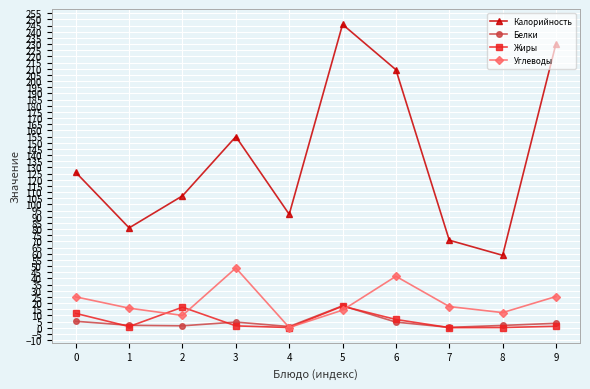

The Углеводы series shows 11.7 at 6. True or false?

False